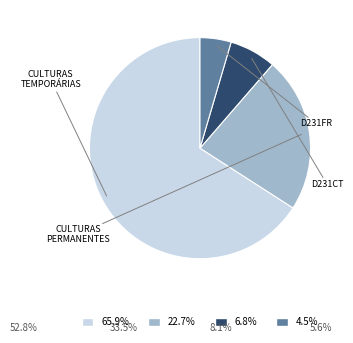

How many segments does this pie chart have?

4